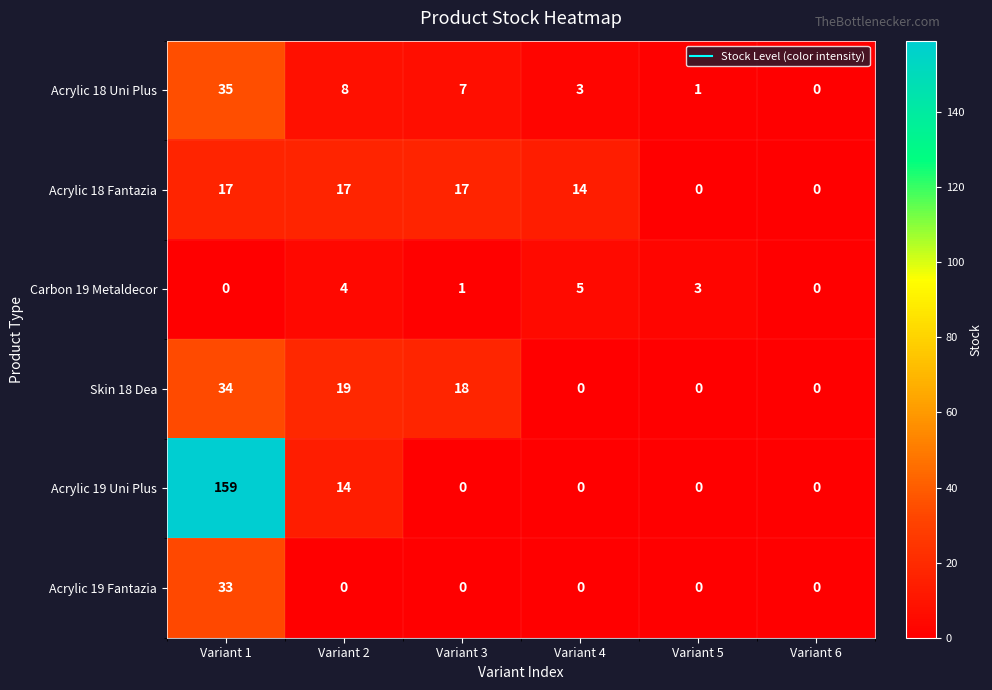

List the series in order of their peak value, lowest first.

Carbon 19 Metaldecor, Acrylic 18 Fantazia, Acrylic 19 Fantazia, Skin 18 Dea, Acrylic 18 Uni Plus, Acrylic 19 Uni Plus